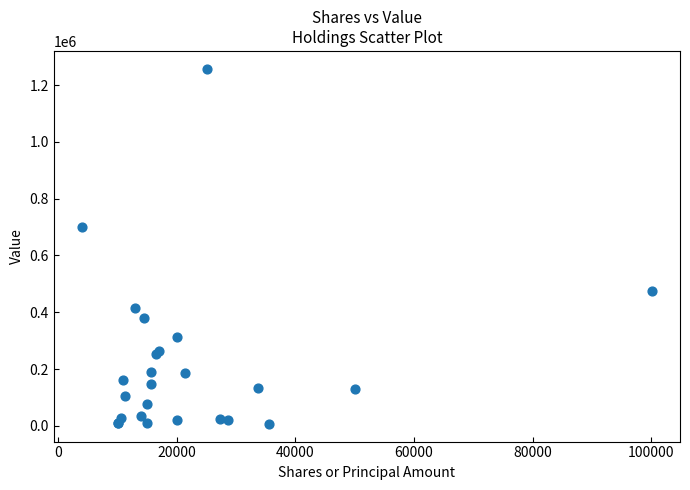

What Y value in the scatter plot is closest to 632500?

702000